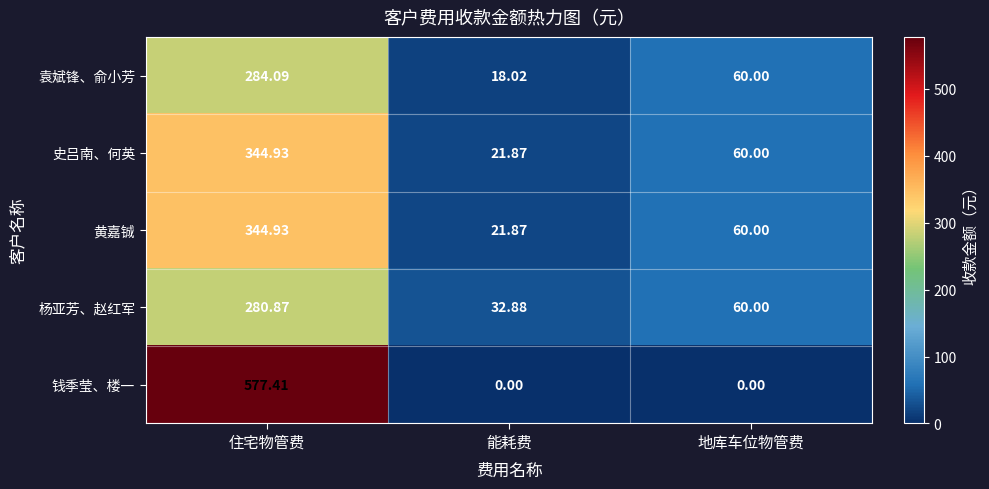

Which category has the highest value across all series?

住宅物管费